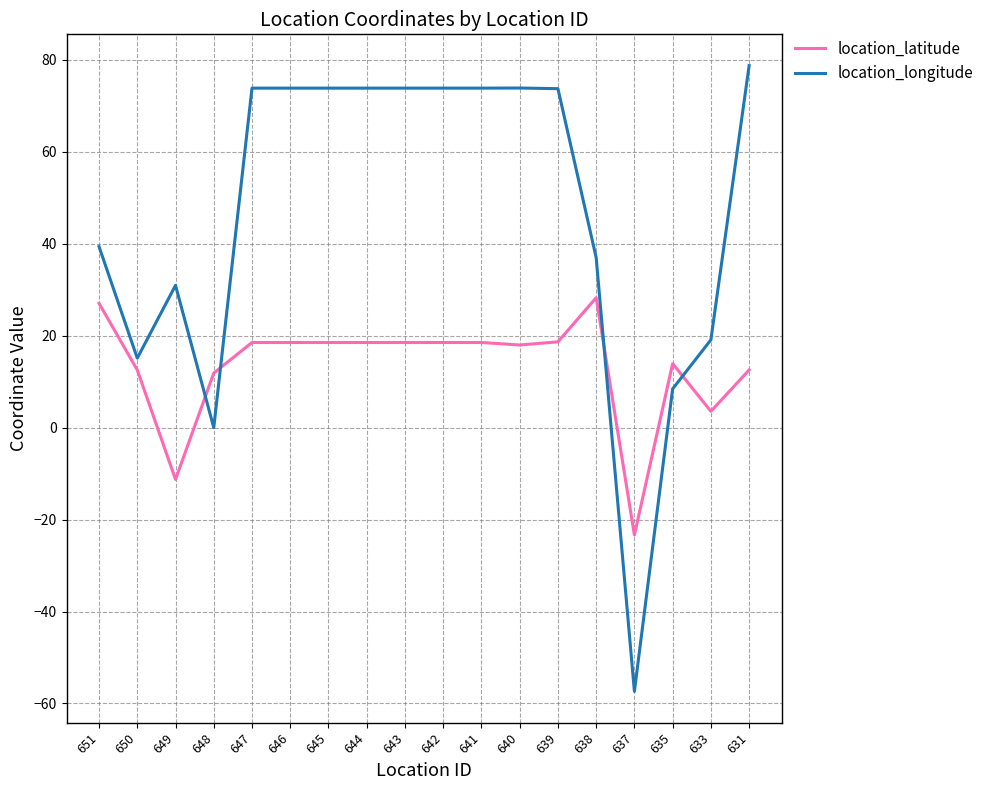

Which label corresponds to the smallest value in the chart?

637